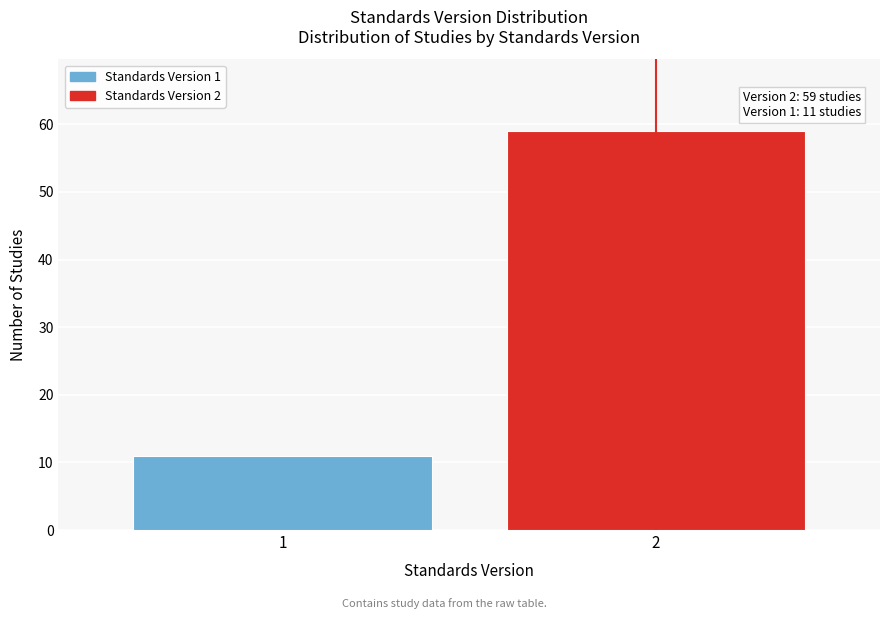

Reading left to right, extract all data points from this chart.

1=11	2=59